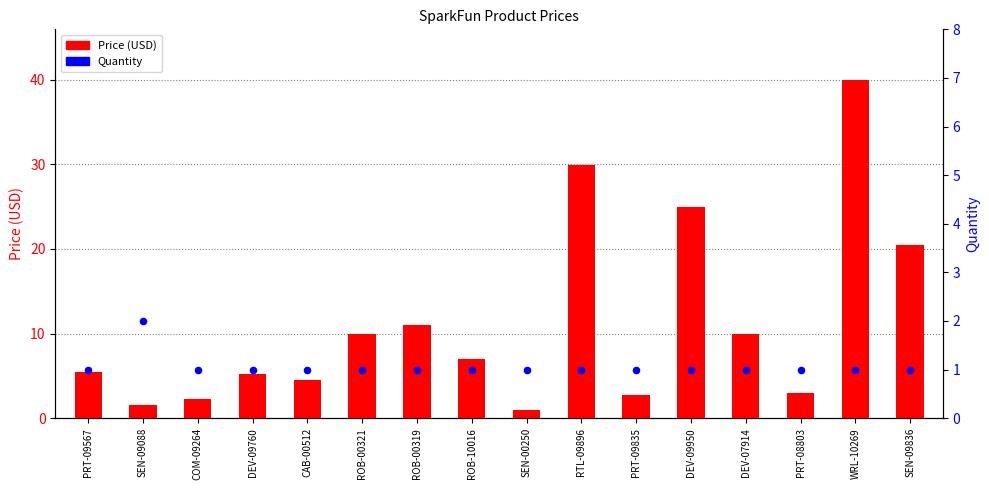

Which series contains the lowest Y value?

Price (USD)